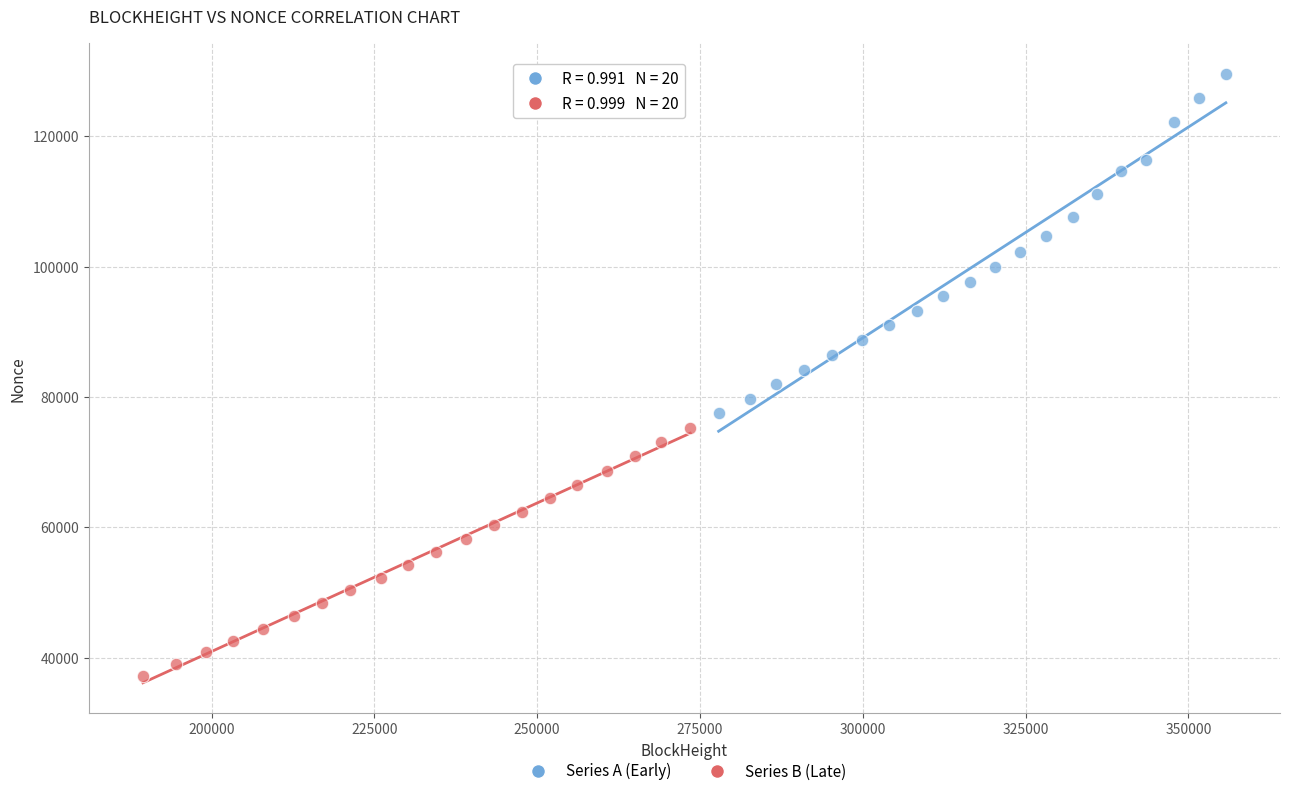

Which series has the largest Y range (max minus min)?

Series A (Early)